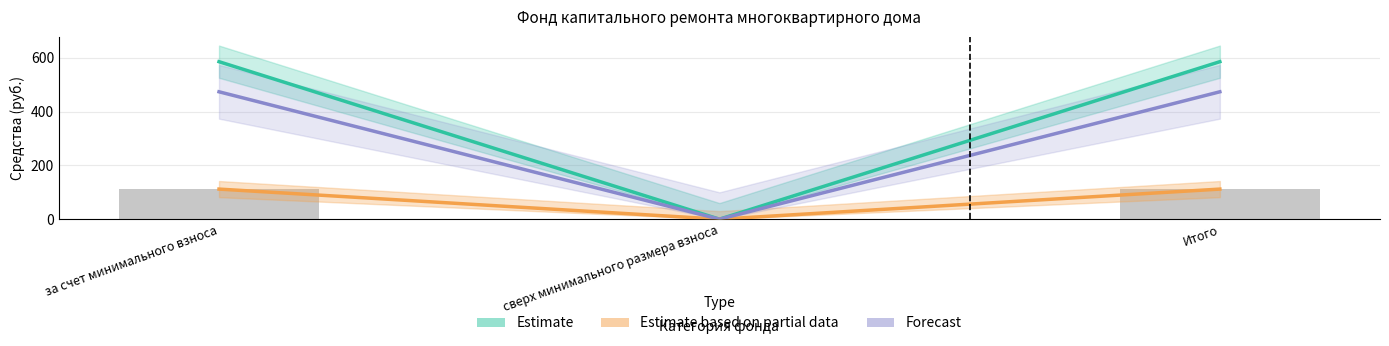

Does the chart contain stacked bars?

No